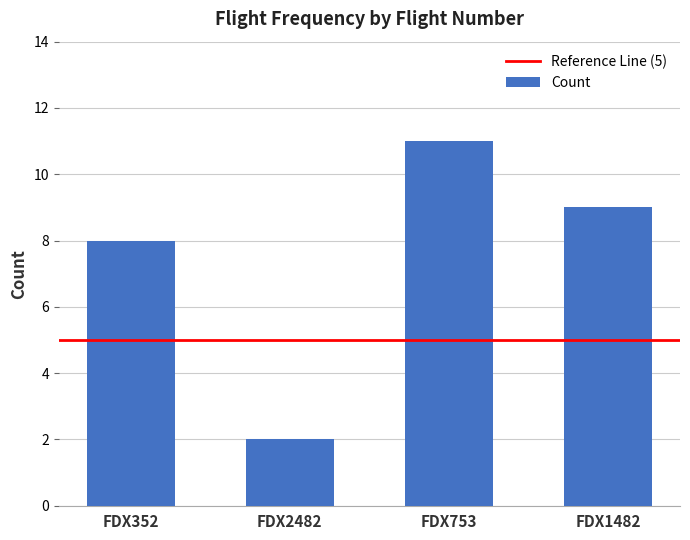

What is the difference between the values at FDX352 and FDX753?

3